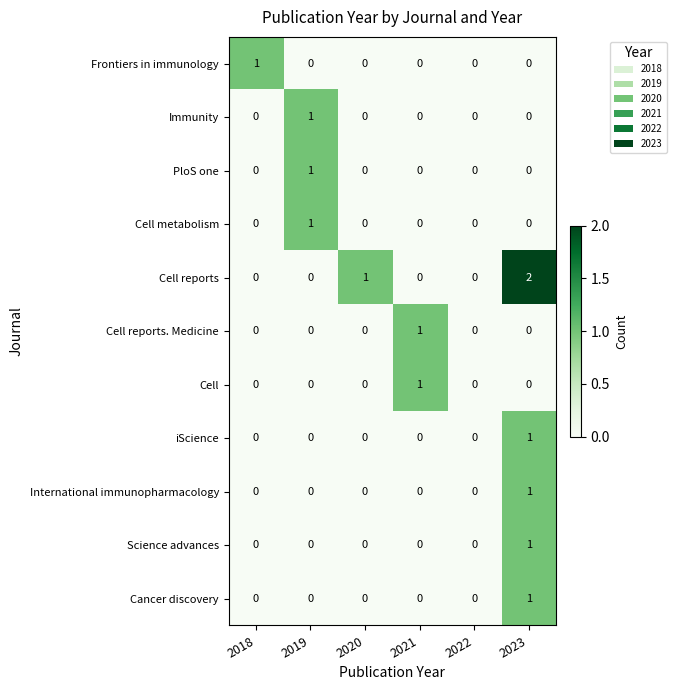

Is it true that International immunopharmacology equals 1 at 2018?

False